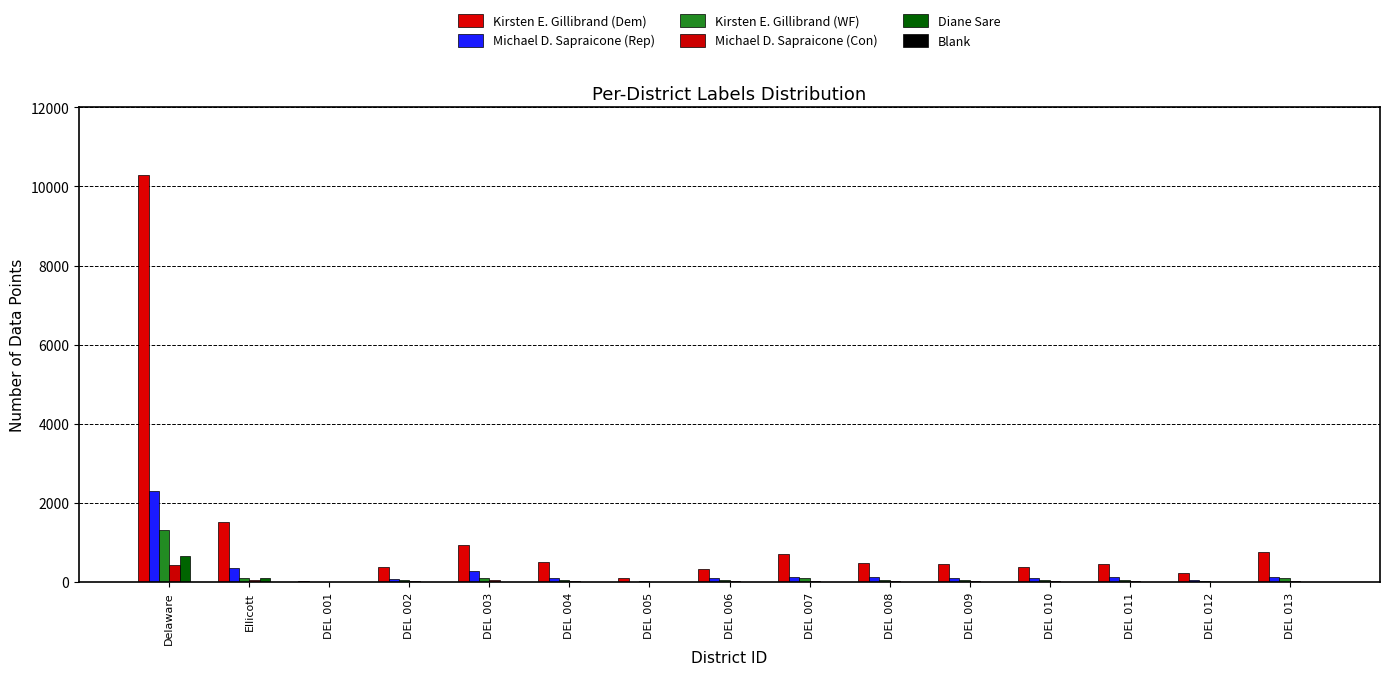

What position from the right is DEL 004?

10